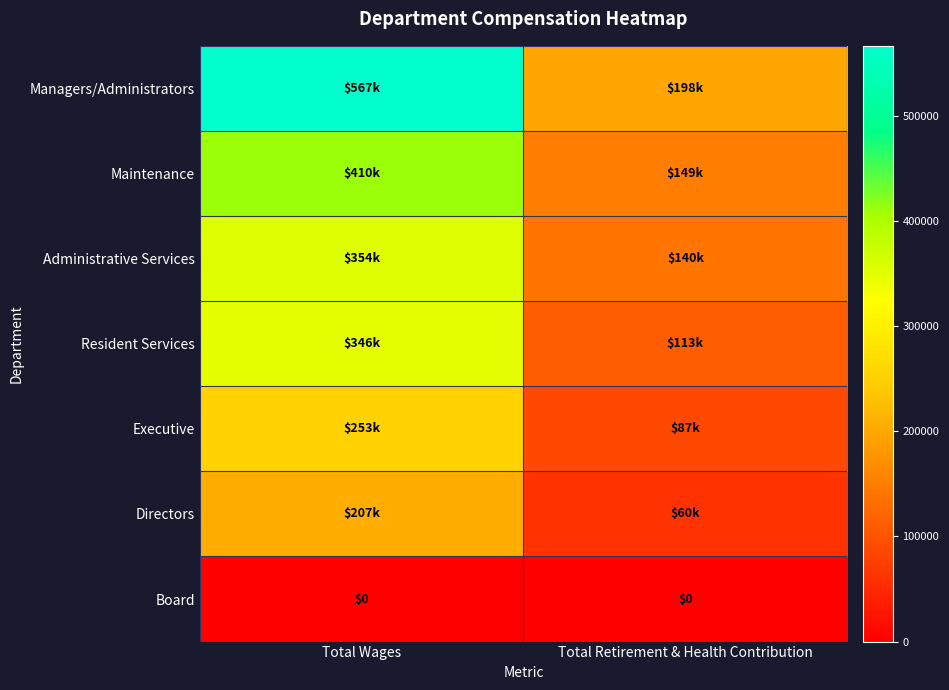

What is the minimum value for Directors?

60500